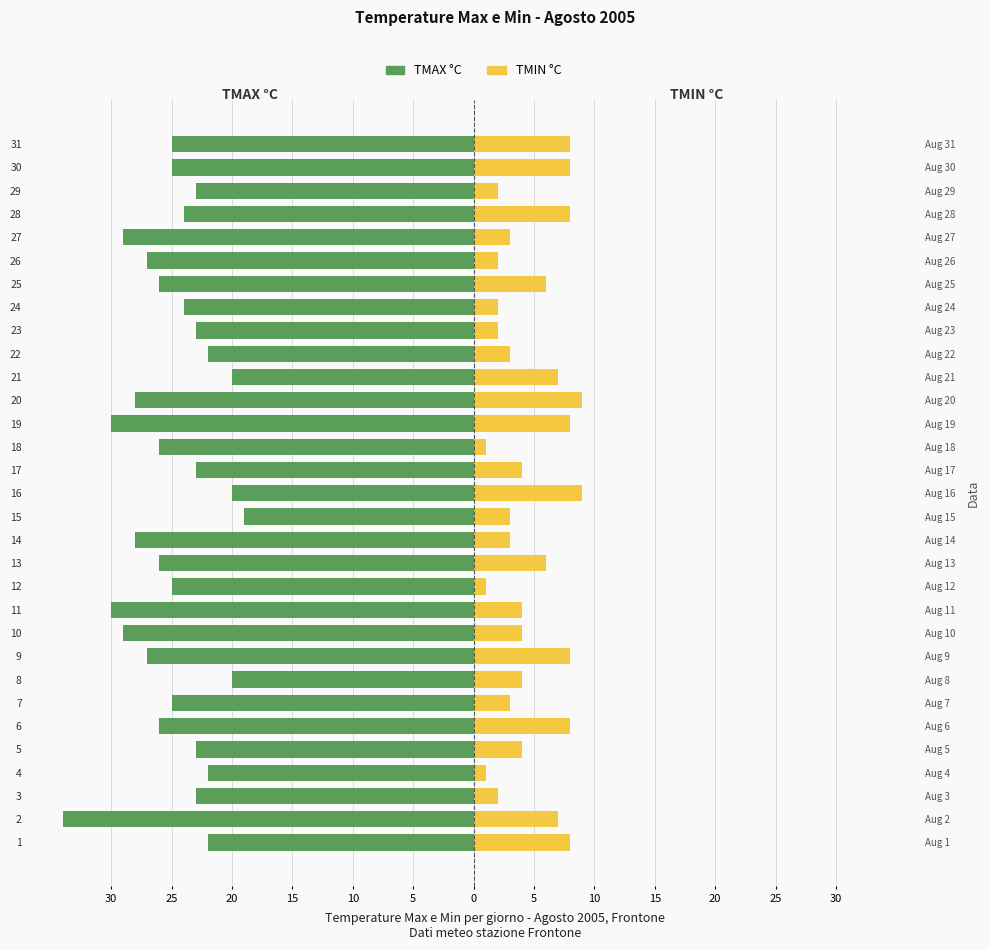

At how many categories does at least one series exceed -18?

31